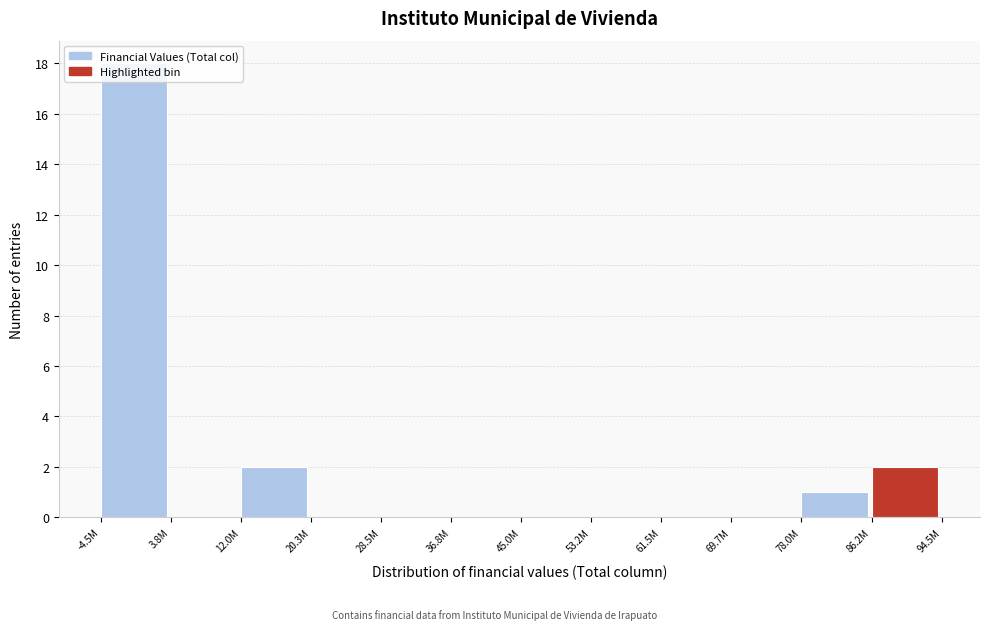

What is the greatest value displayed?

18